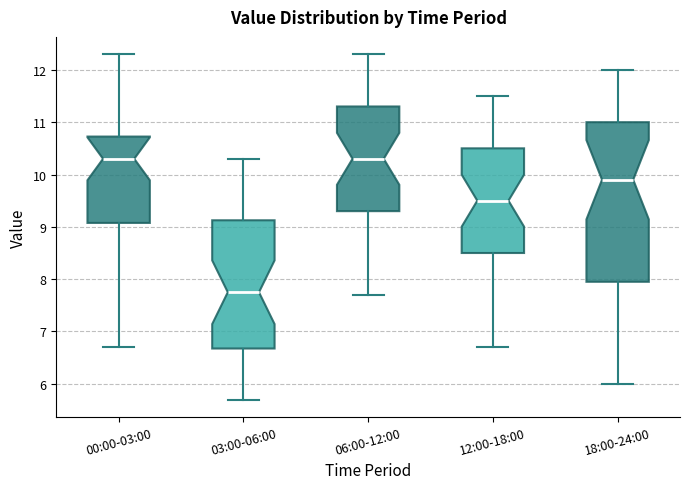

Where is the lower edge of the box for 03:00-06:00 on the y-axis? The values are not printed on the chart, so give them approximately, as read against the axis.

6.7